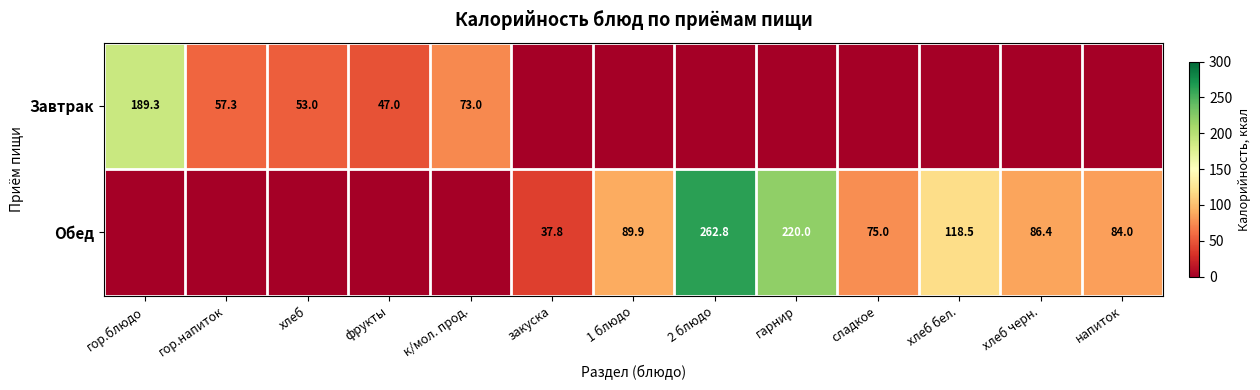

The Завтрак series shows 87.8 at гор.напиток. True or false?

False